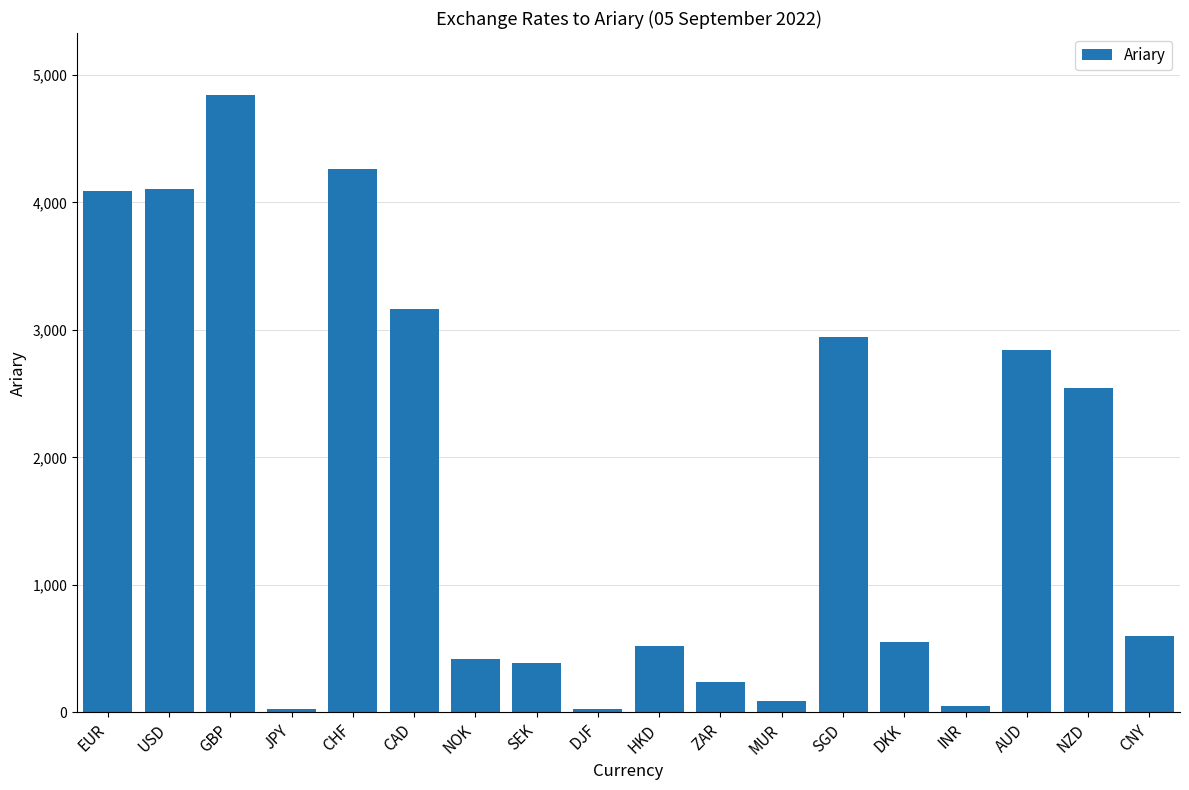

What is the sum of all values?

31715.2